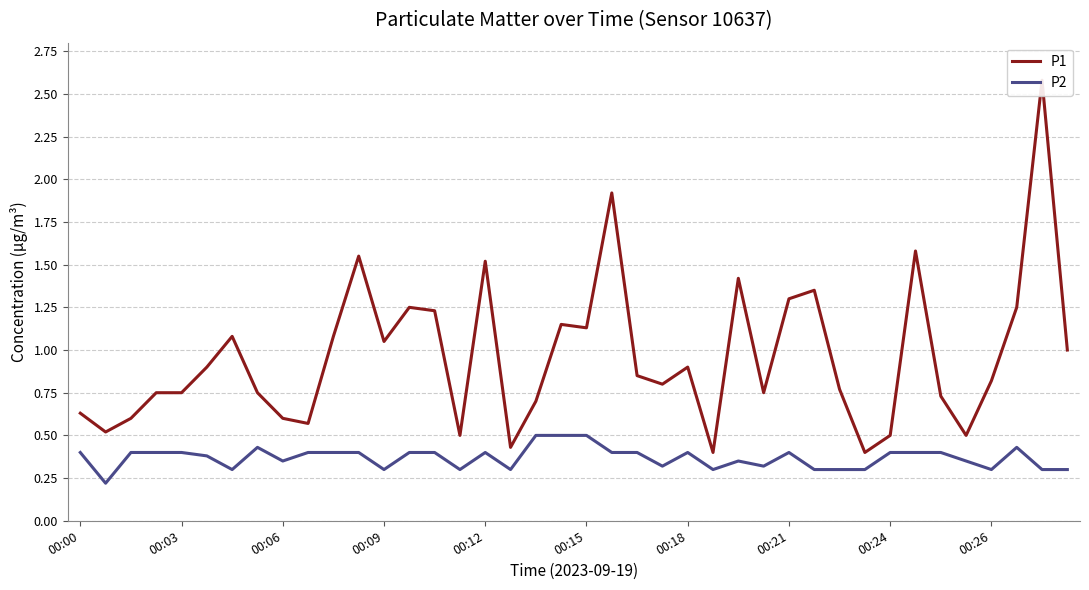

List the series in order of their peak value, highest first.

P1, P2